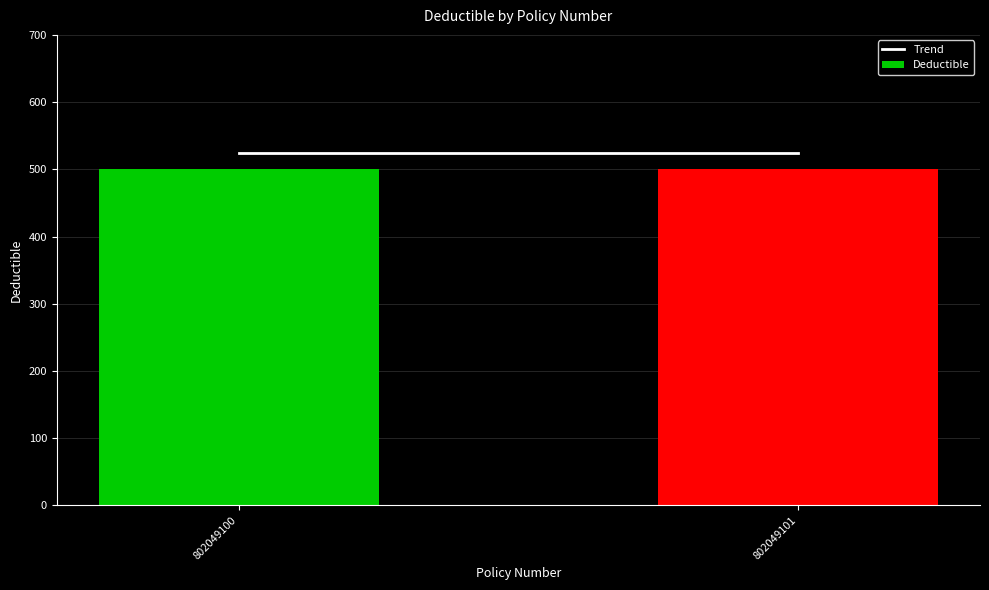

At 802049100, list the series in order from smallest to largest.

Deductible, Trend